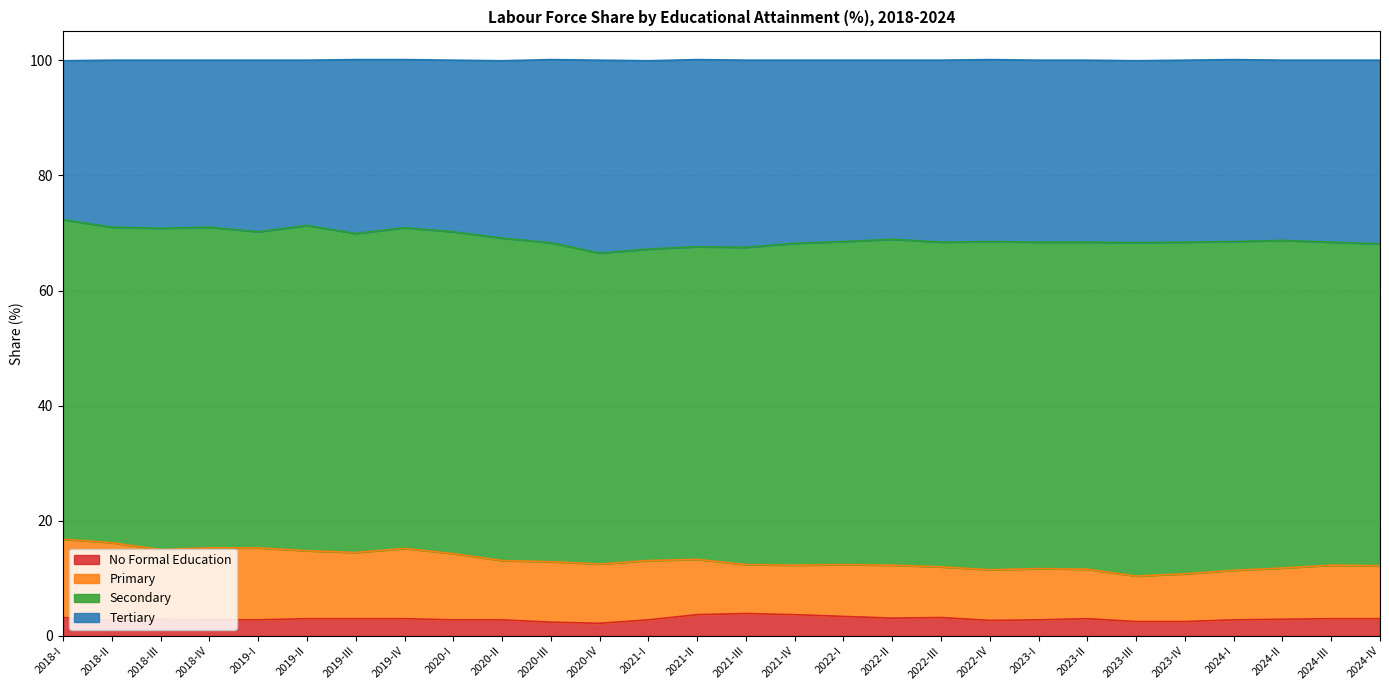

What is the difference between the maximum and minimum values in the Tertiary series?

5.8